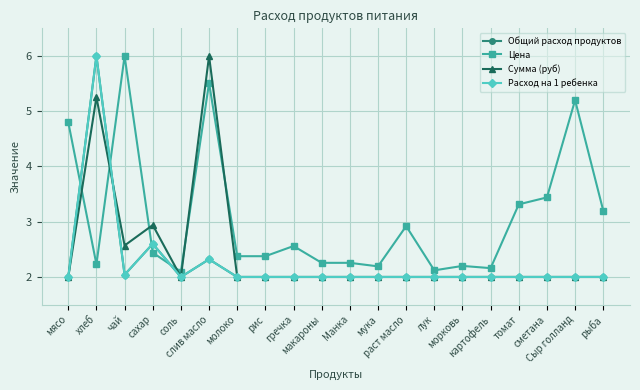

What is the sum of all Сумма (руб) values?

48.8